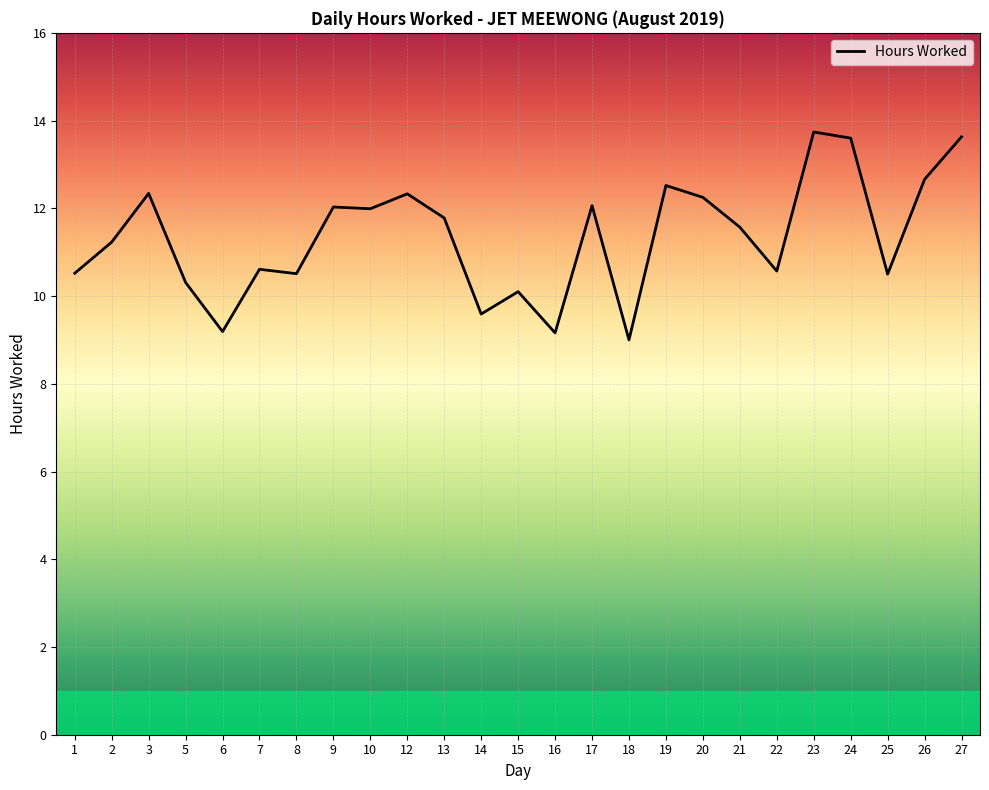

What is the change in value from 21 to 23?

+2.2